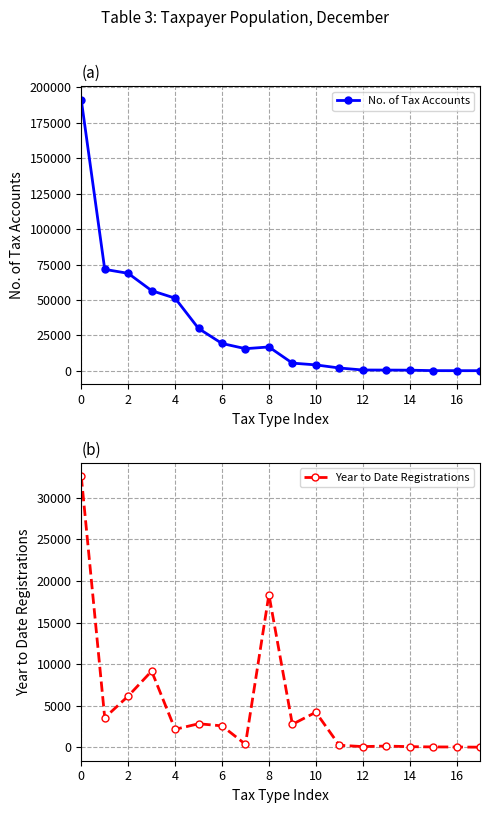

True or false: No. of Tax Accounts has more than 0 points higher than both neighbors.

True